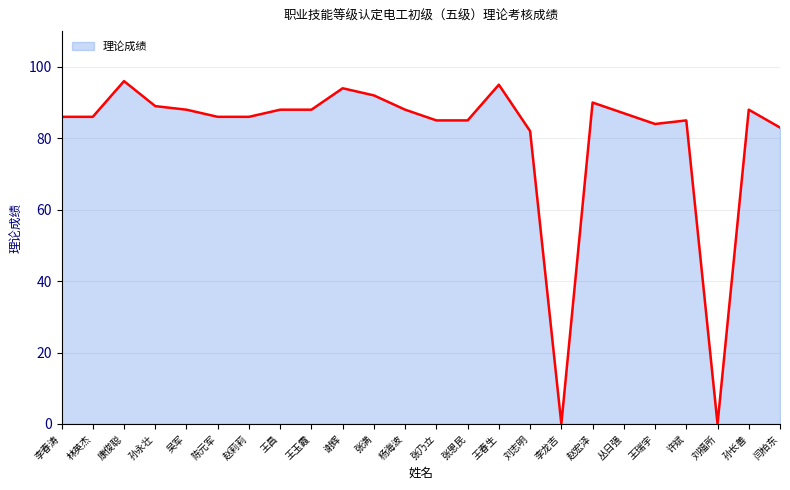

How many lines are shown in the chart?

1